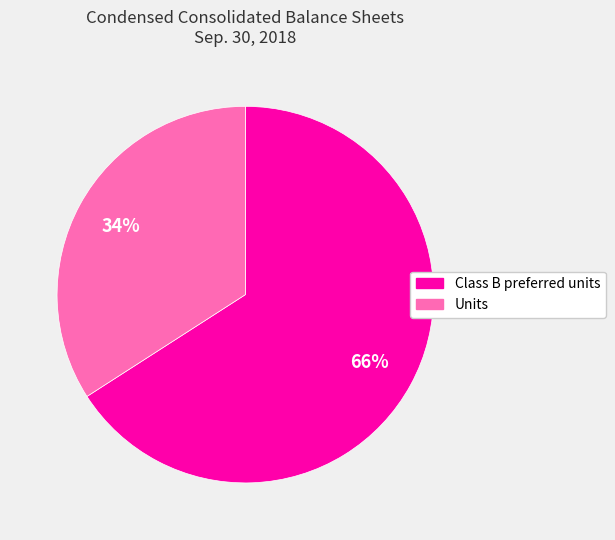

Which slice represents more than half of the pie?

Class B preferred units